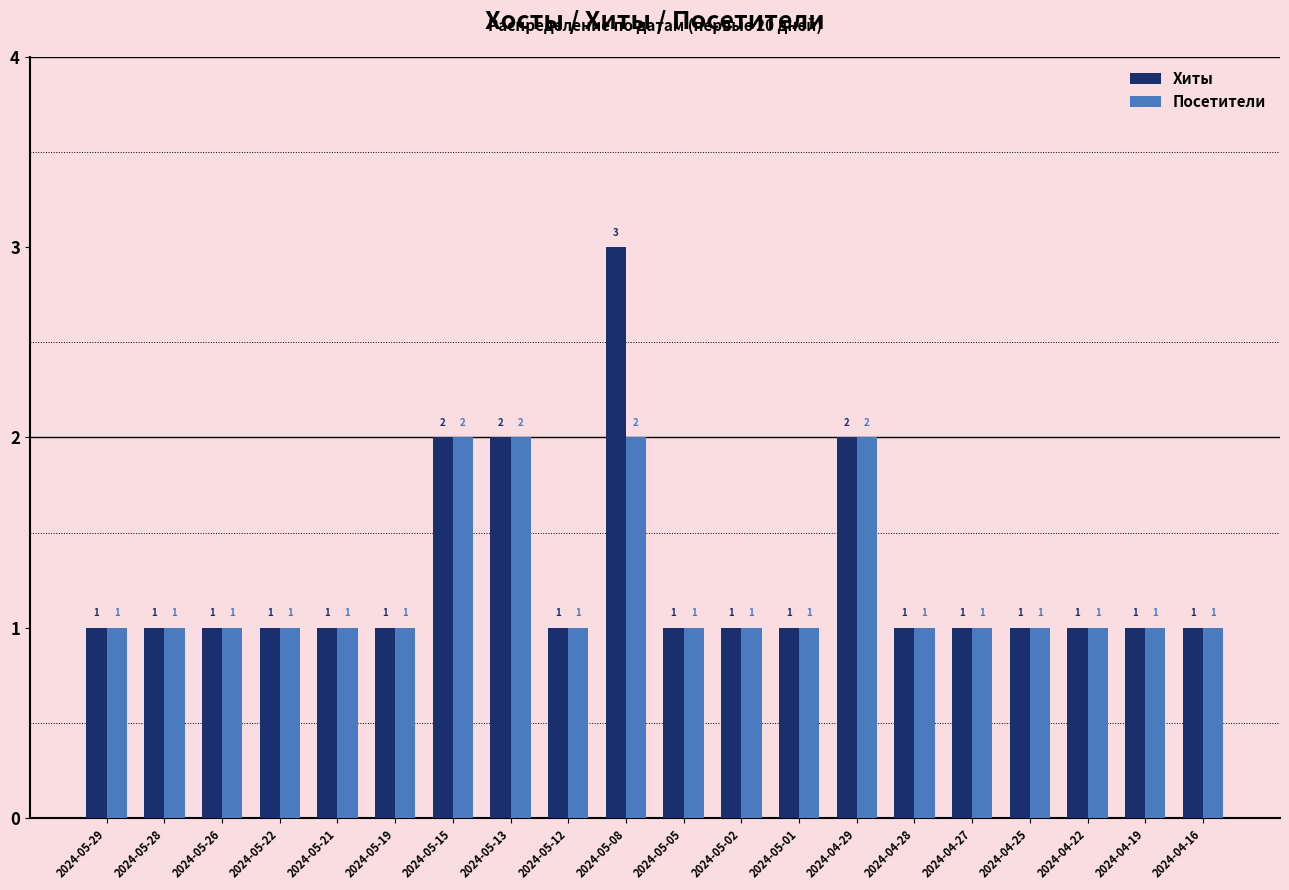

What is the sum of all Хиты values?

25